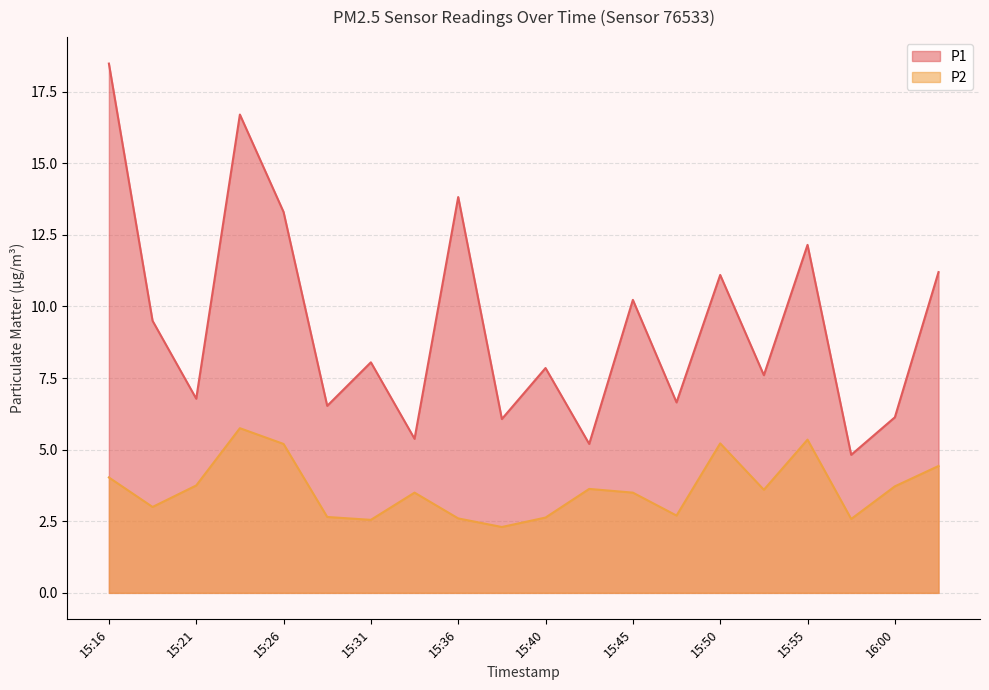

What is the total value across all series at 15:16?

22.5